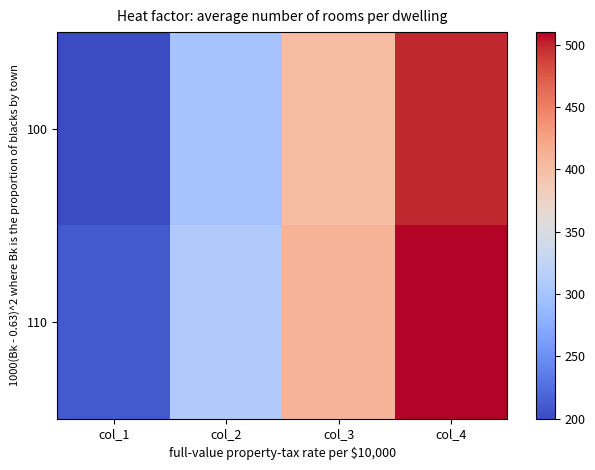

List the series in order of their overall mean, highest first.

110, 100